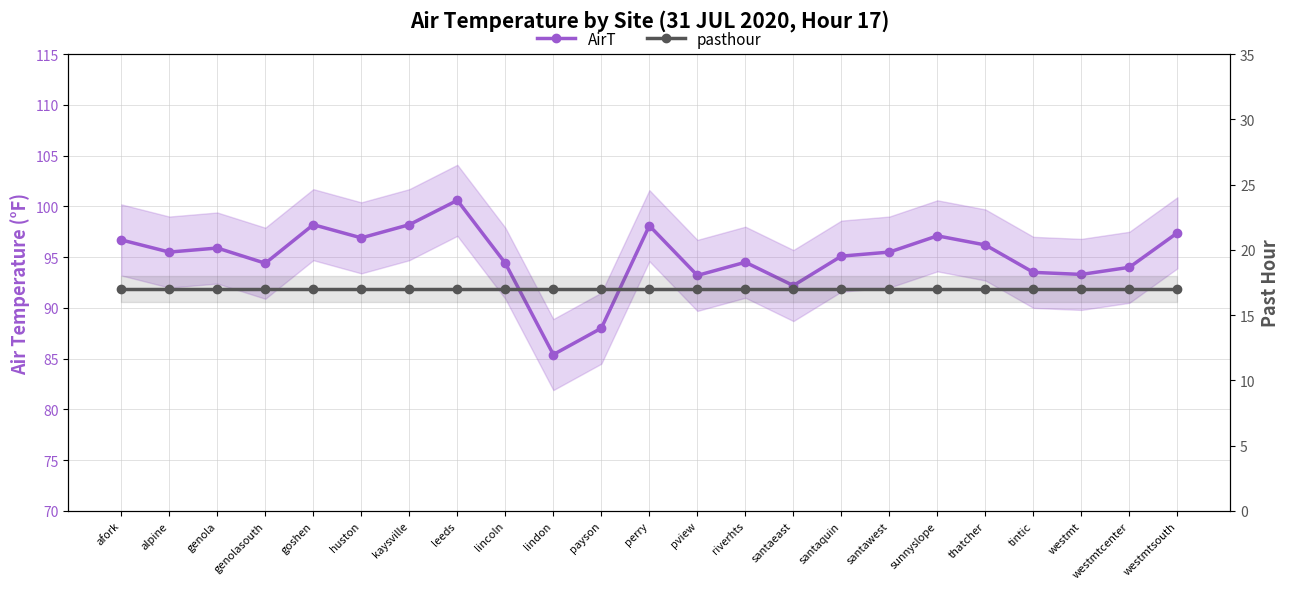

True or false: pasthour and AirT intersect in this chart.

False